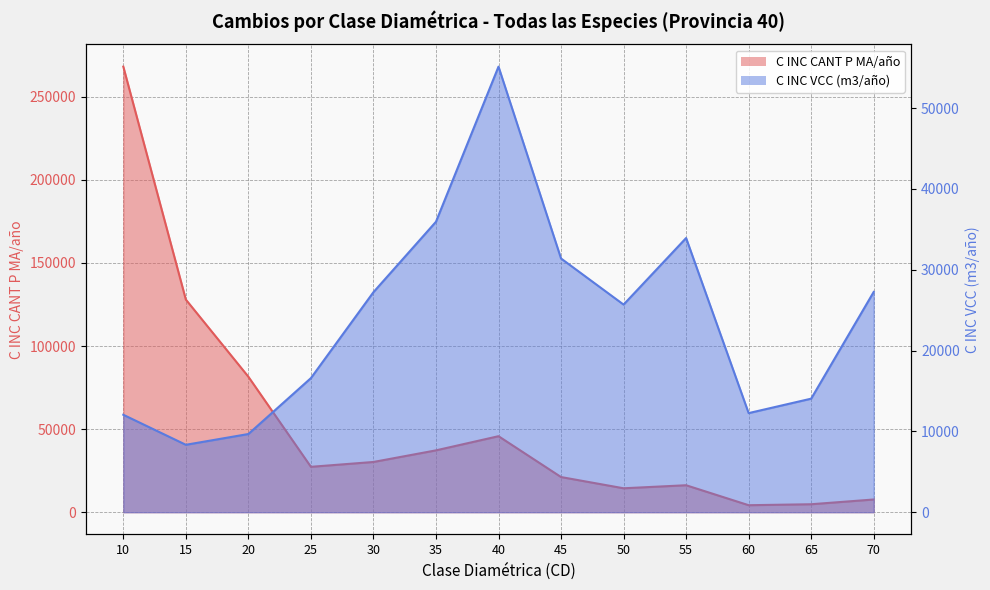

What is the value of the C INC CANT P MA/año point at the 10th from the left?

16219.0